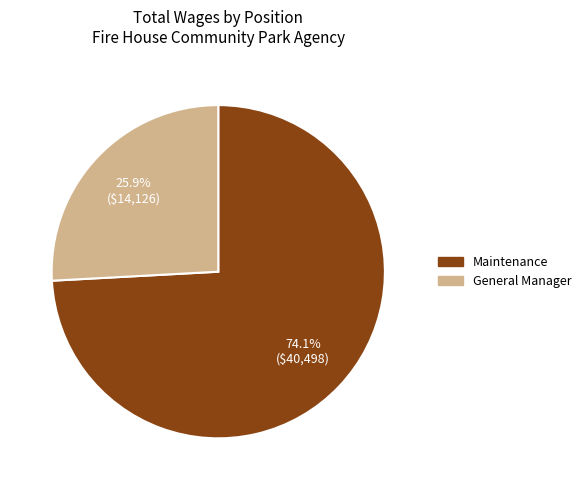

Rank the categories by value from lowest to highest.

General Manager, Maintenance